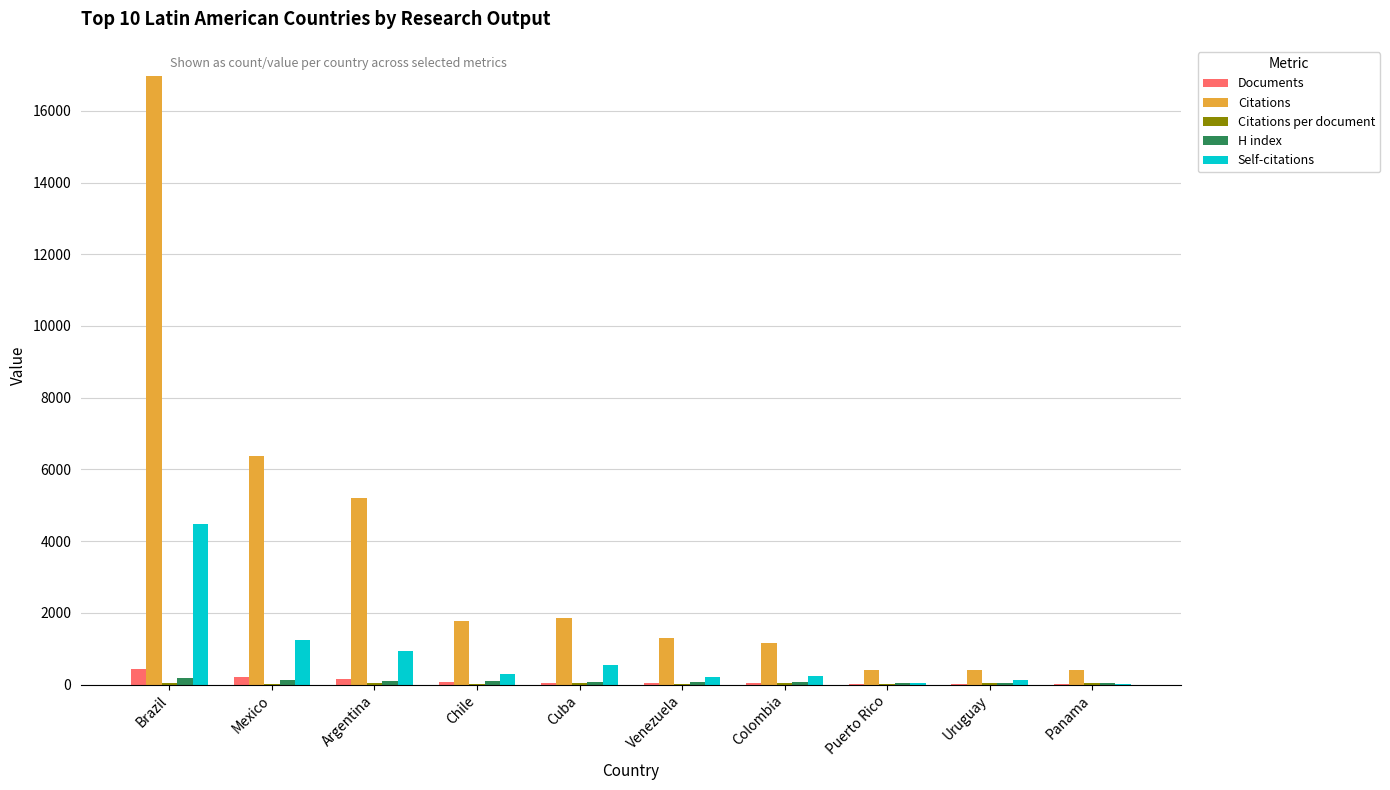

What is the sum of all H index values?

901.0